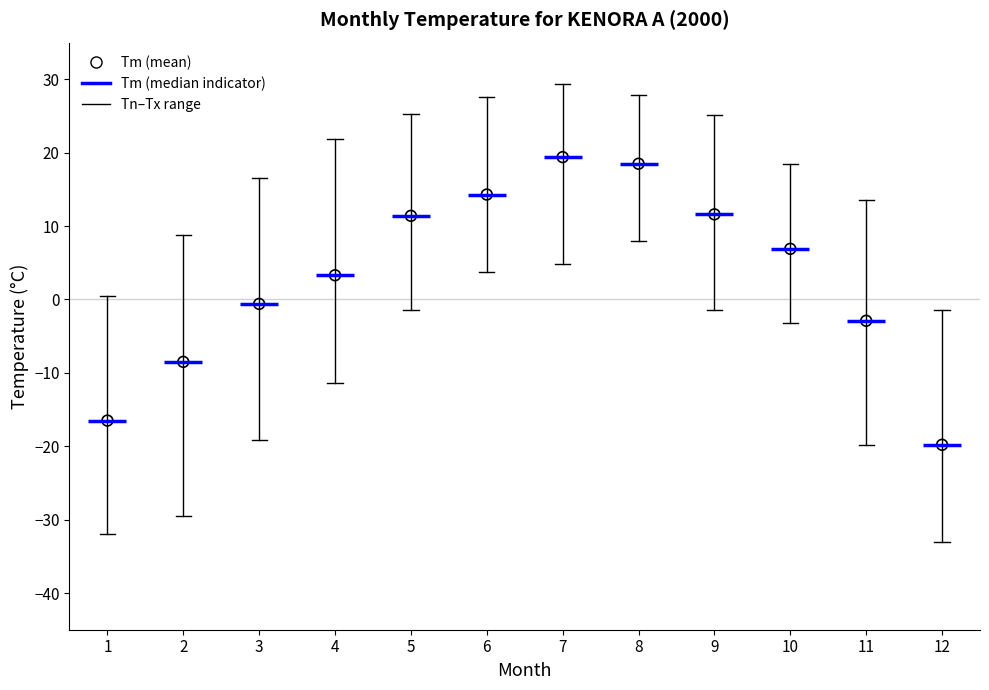

What is the average Y value?

3.1